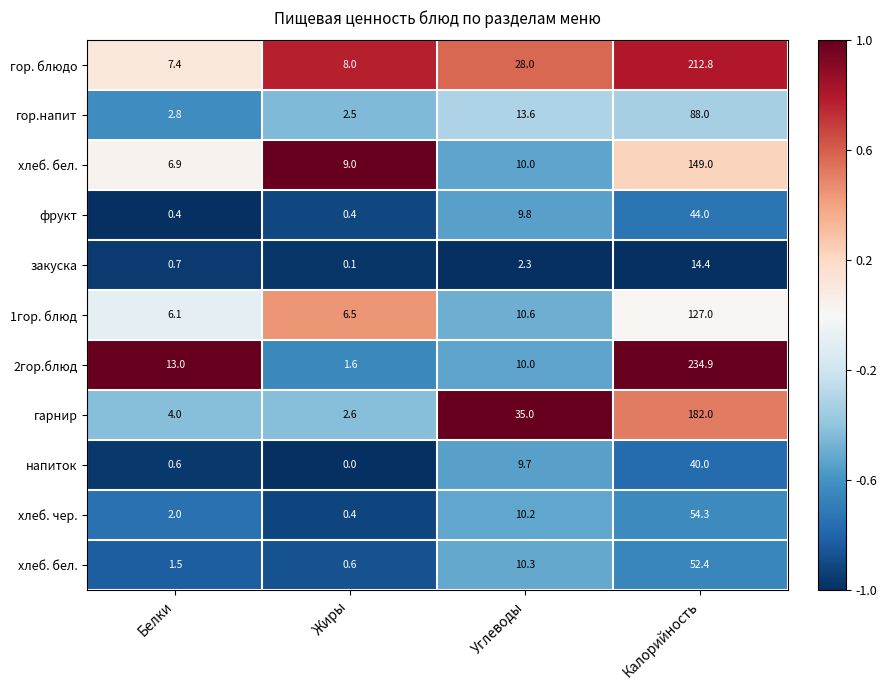

At which category is the sum across all series the highest?

Калорийность